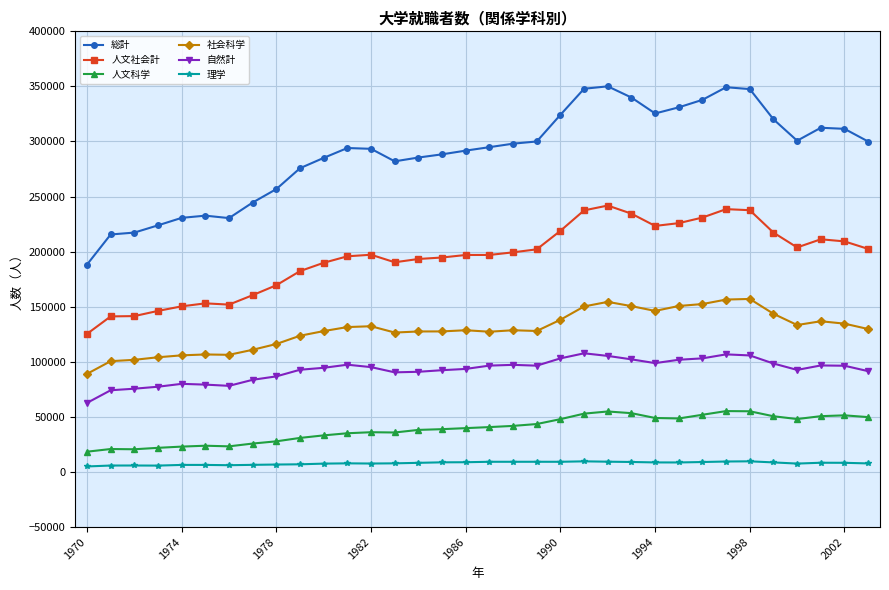

Which series has the largest total across all categories?

総計